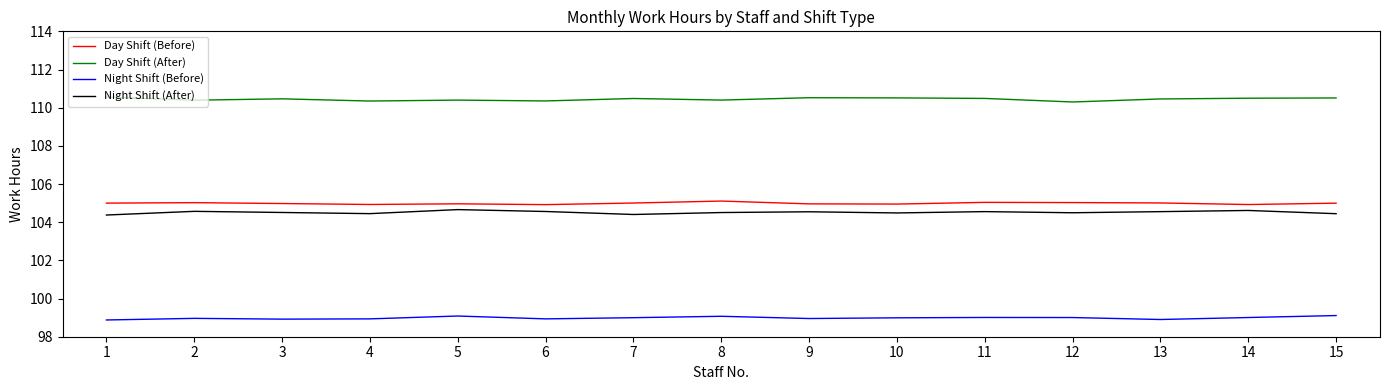

The Day Shift (After) series shows 28.3 at 8. True or false?

False